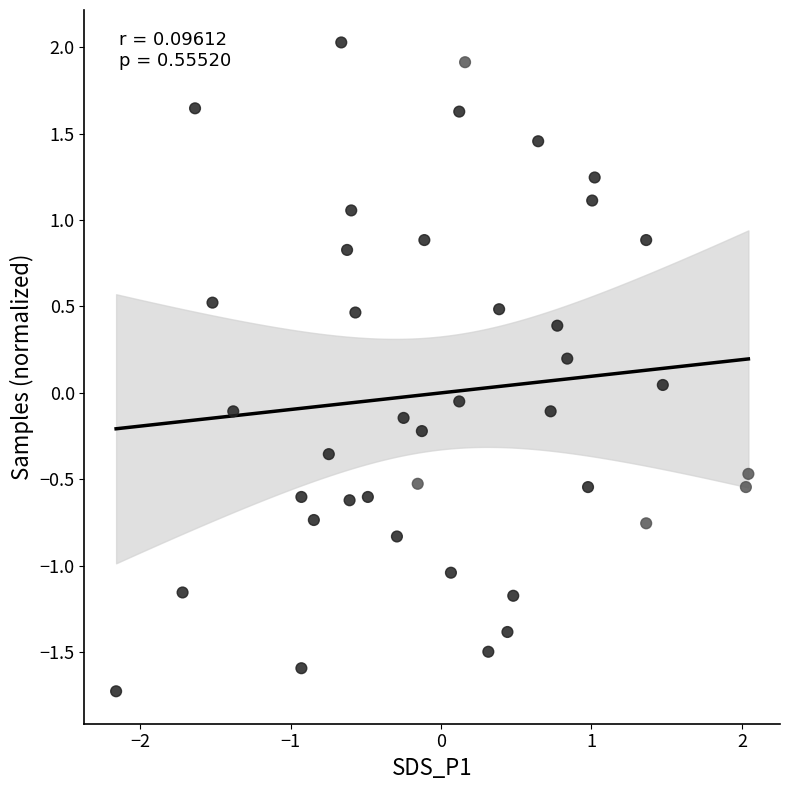

What is the range of Y values (max minus min)?

3.8